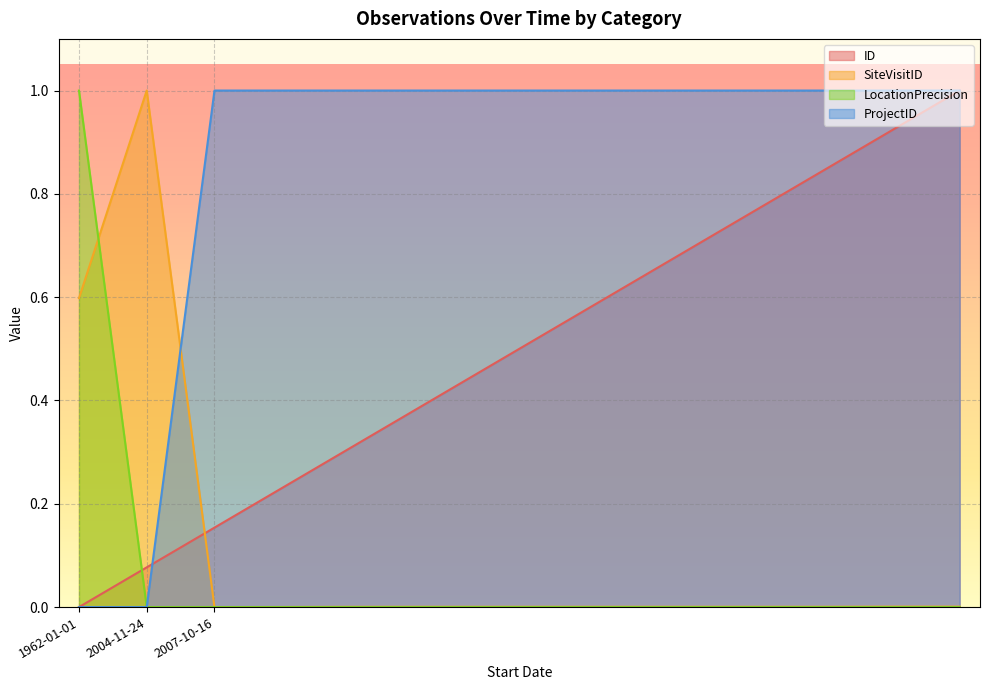

At 2007-10-16, list the series in order from largest to smallest.

ProjectID, ID, SiteVisitID, LocationPrecision